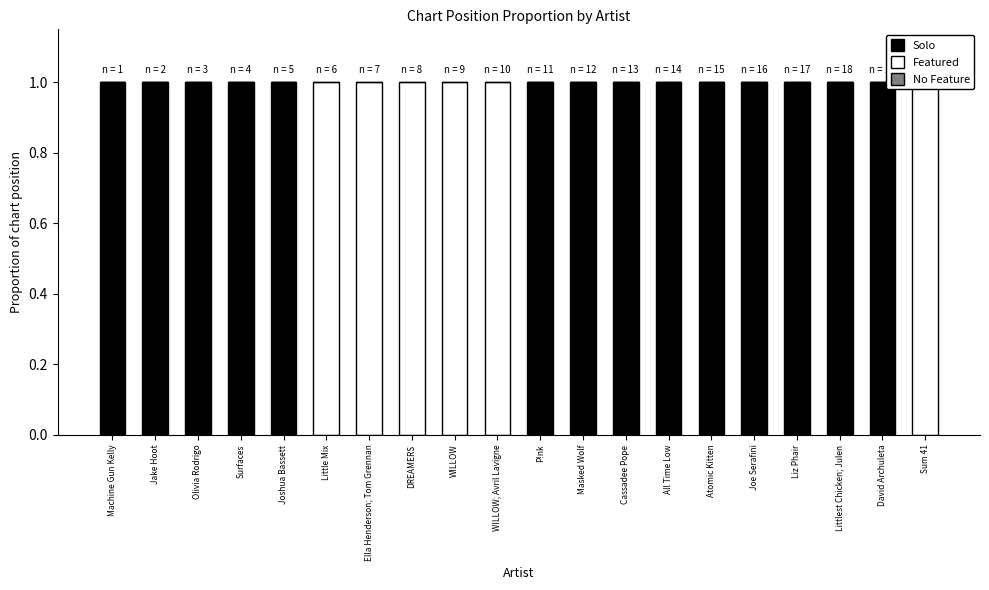

At which category does the chart reach its peak across all series?

Machine Gun Kelly